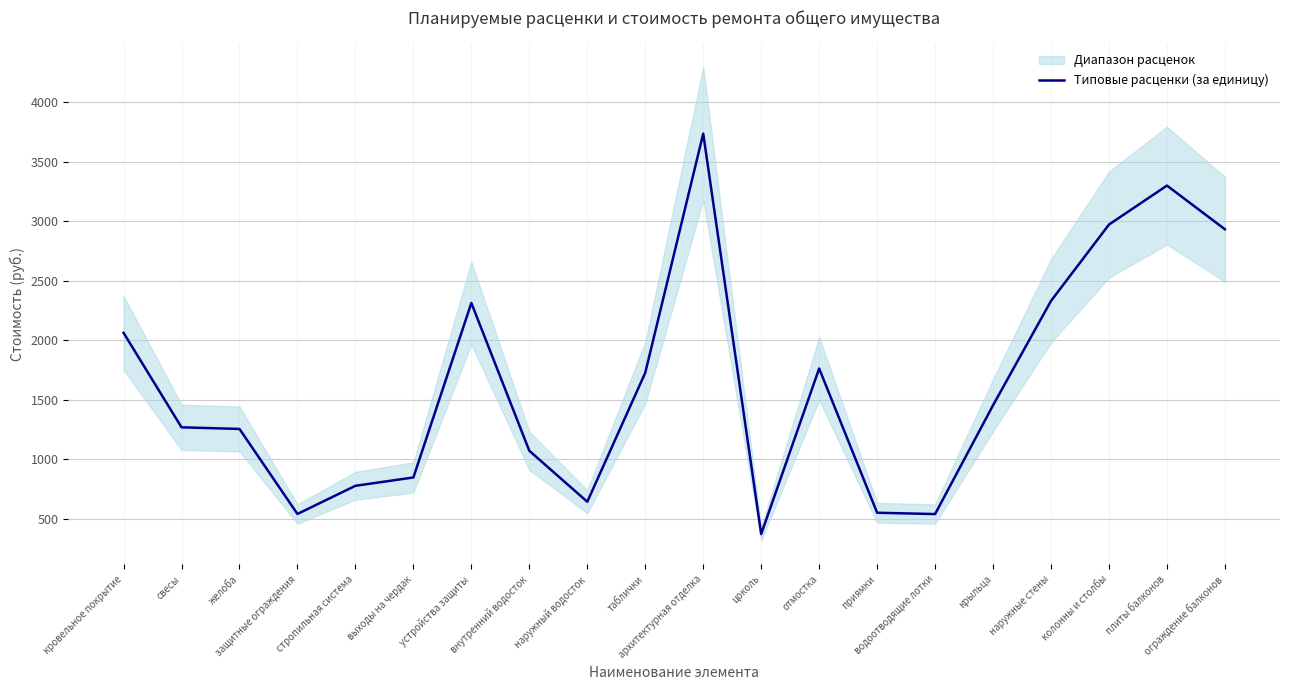

What is the change in value from архитектурная отделка to приямки?

-3182.5